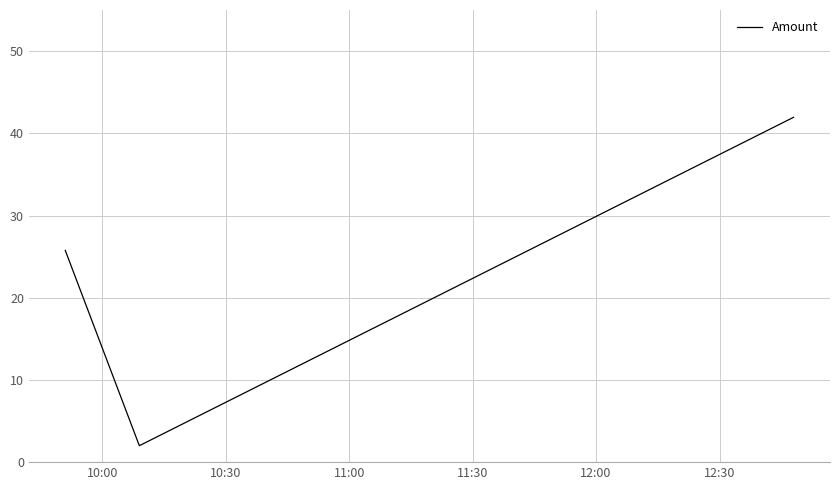

What is the smallest value displayed?

2.0